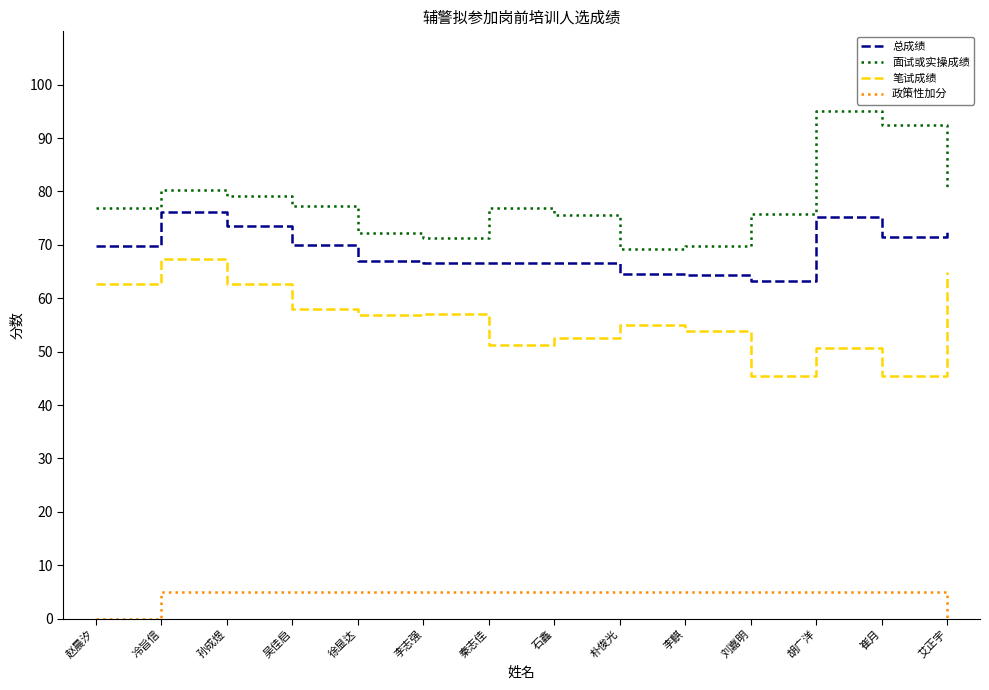

True or false: 政策性加分 and 总成绩 cross at least once.

False